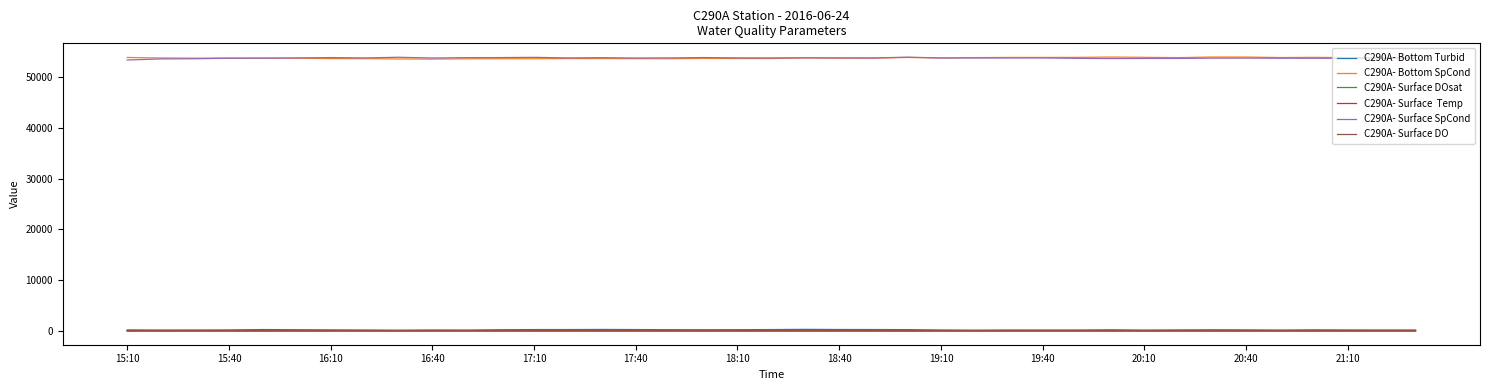

What is the greatest value displayed?

53890.0